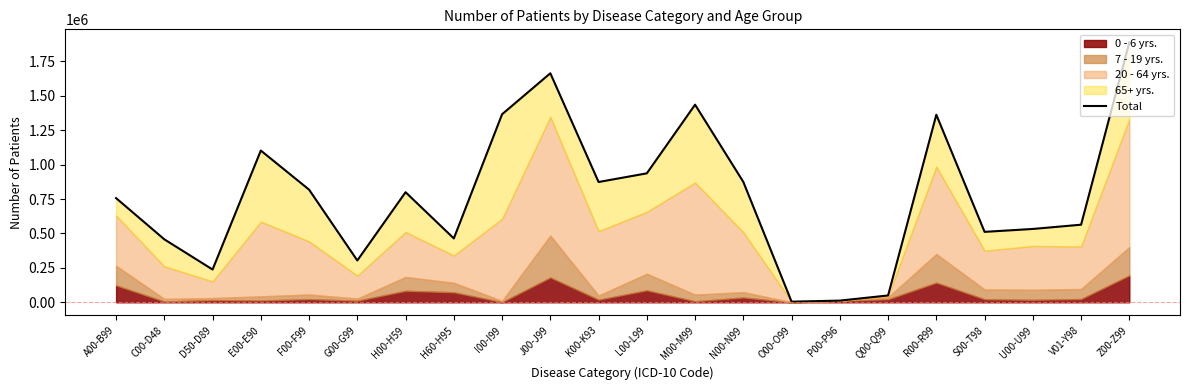

What is the label of the 15th point from the right?

H60-H95